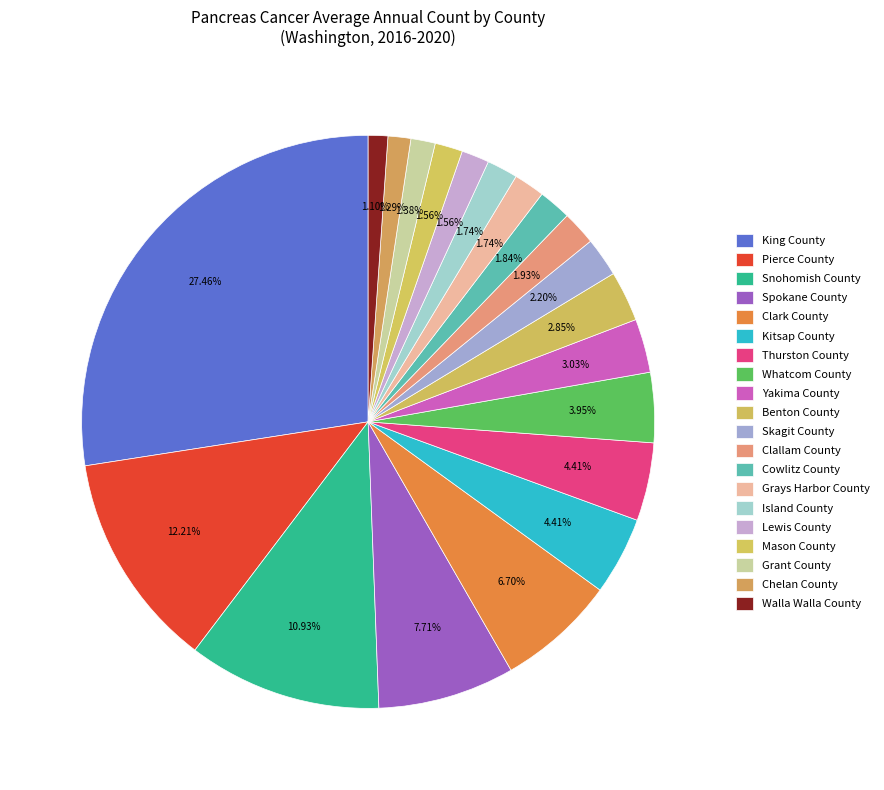

How many segments does this pie chart have?

20